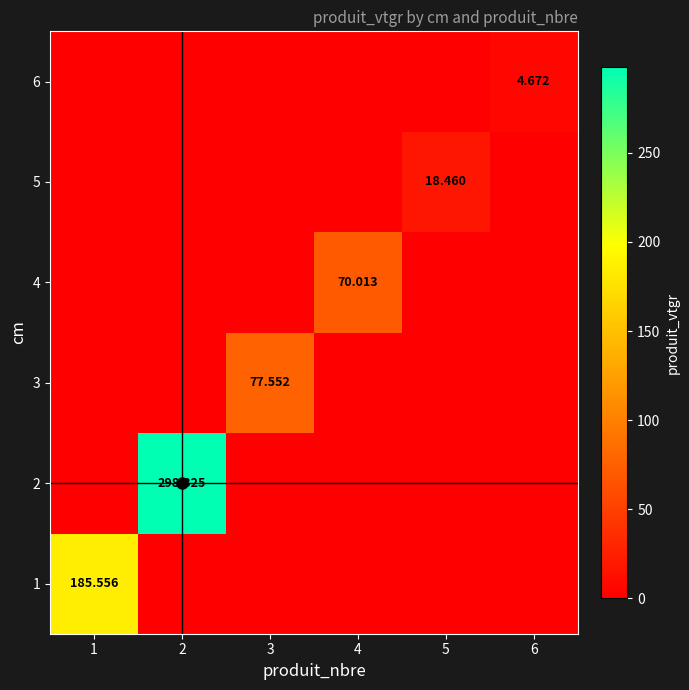

Which category has the lowest value across all series?

2